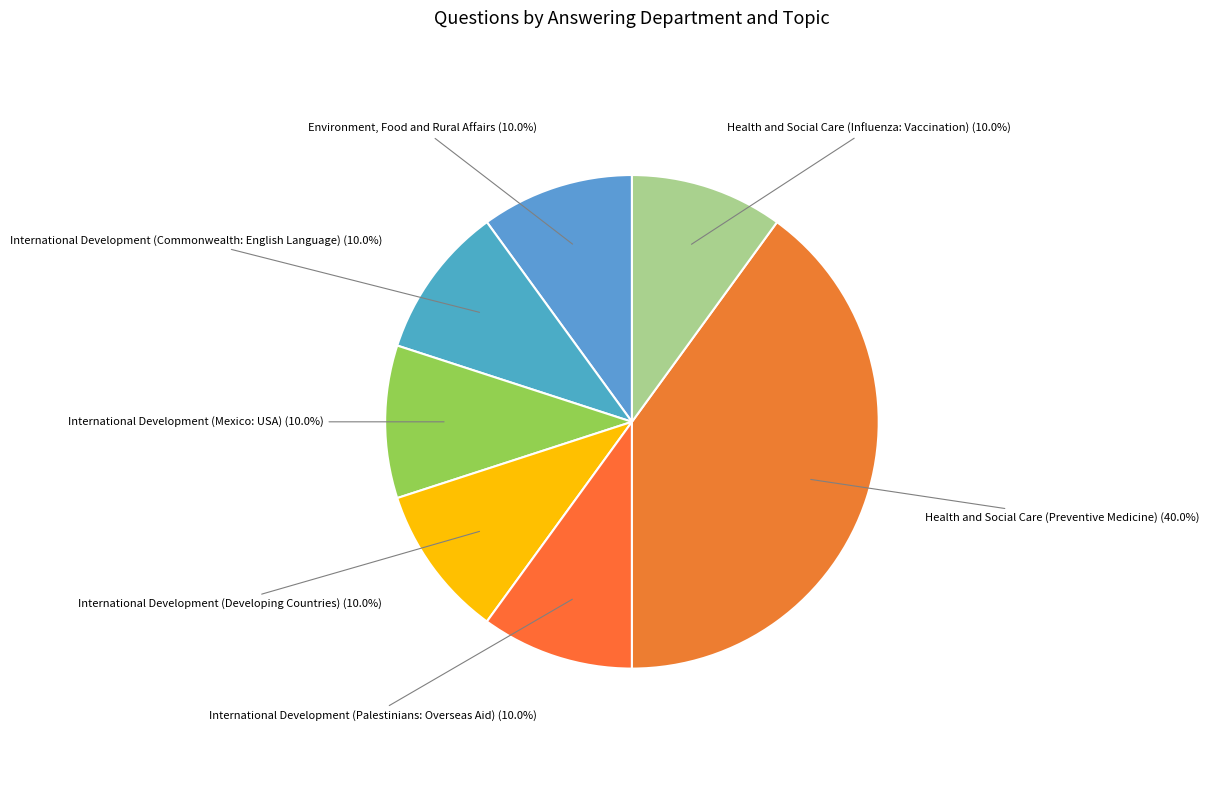

How many slices are in this pie chart?

7